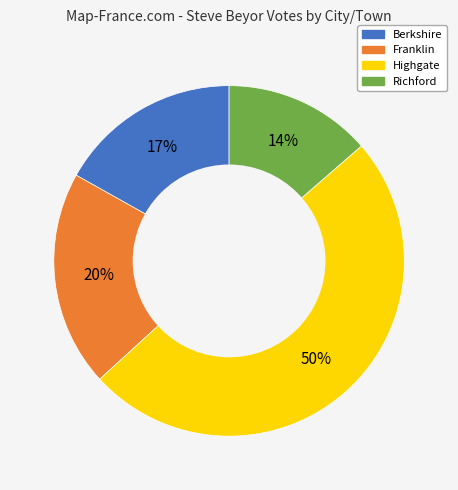

How many segments does this pie chart have?

4